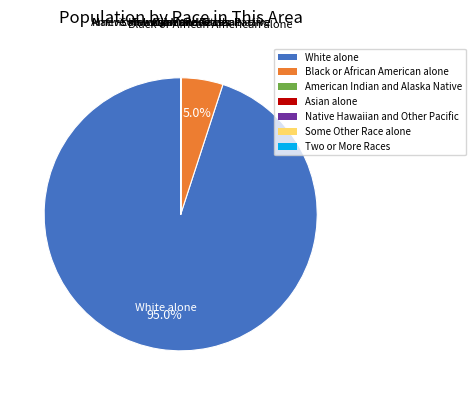

What is the largest slice in the pie chart?

White alone